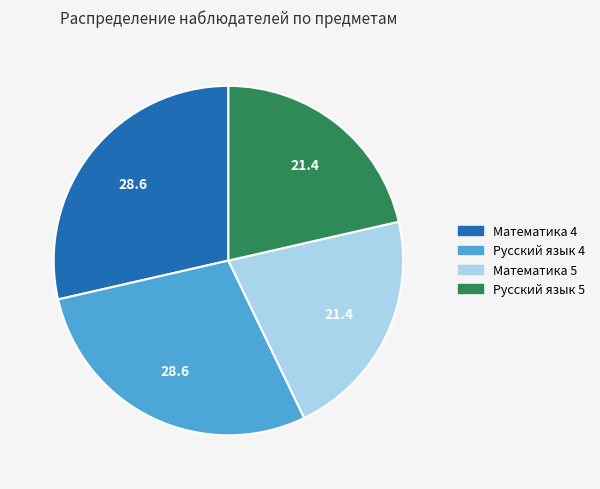

The Русский язык 5 slice represents 21% of the pie. True or false?

True